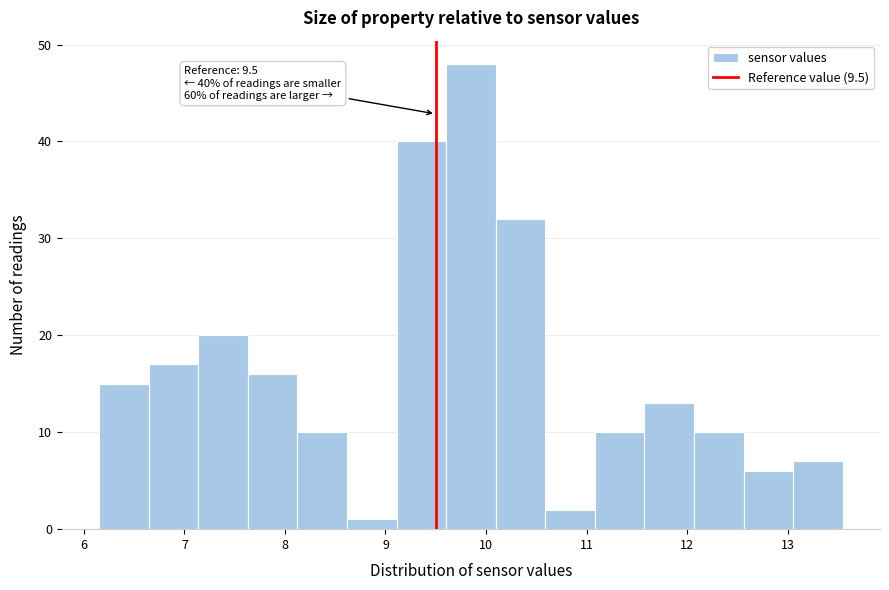

Which range on the x-axis has the tallest bar?

9.6 to 10.1